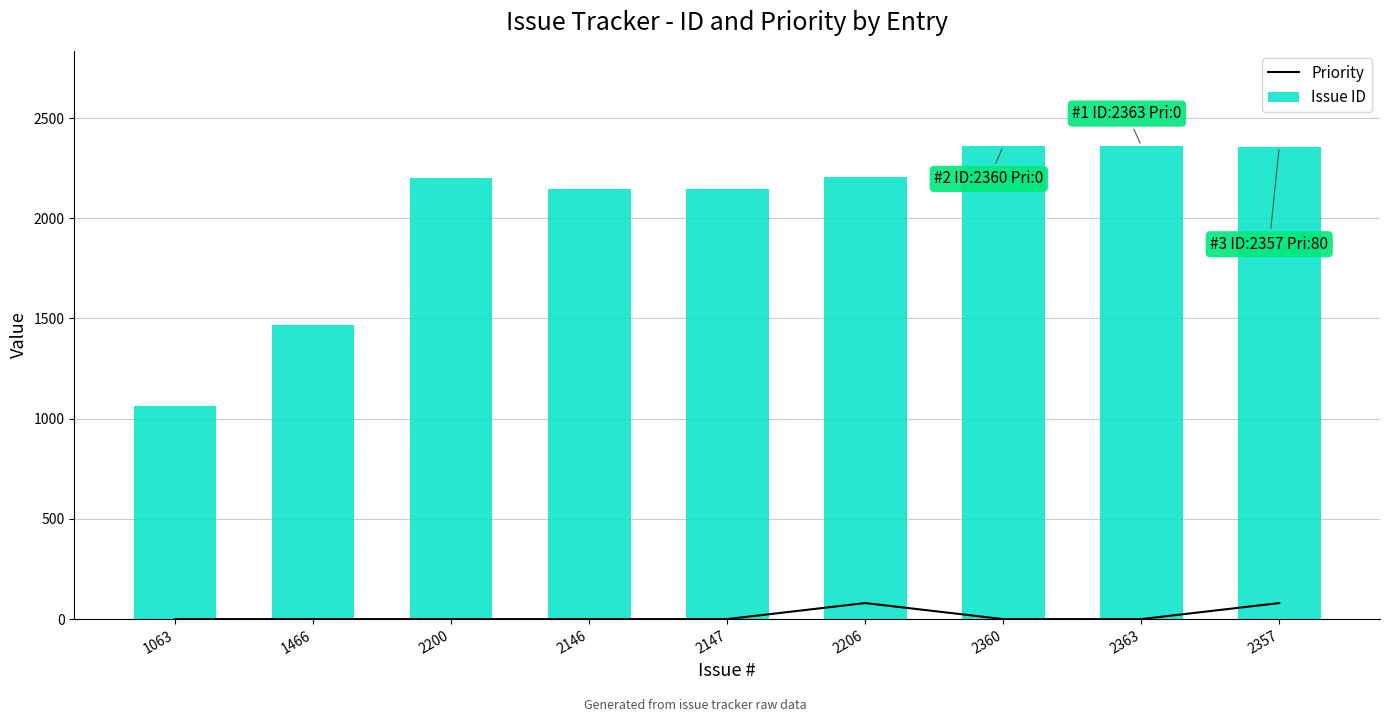

Reading right to left, list all the values displayed in this chart.

Priority: 2357=80	2363=0	2360=0	2206=80	2147=0	2146=0	2200=0	1466=0	1063=0
Issue ID: 2357=2357	2363=2363	2360=2360	2206=2206	2147=2147	2146=2146	2200=2200	1466=1466	1063=1063